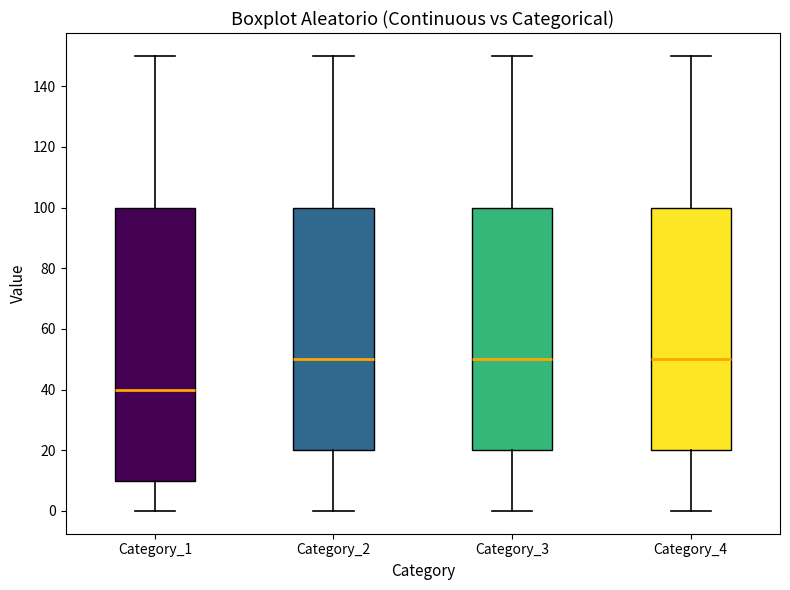

Where is the lower edge of the box for Category_4 on the y-axis? The values are not printed on the chart, so give them approximately, as read against the axis.

20